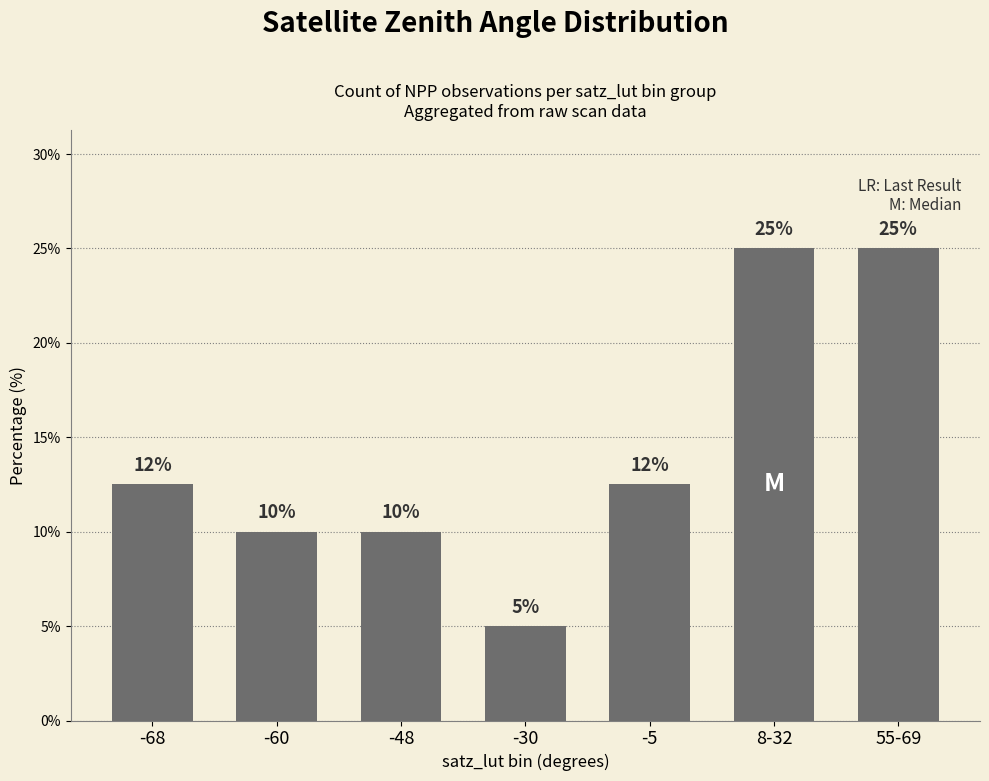

Read the value at -68.

12.5